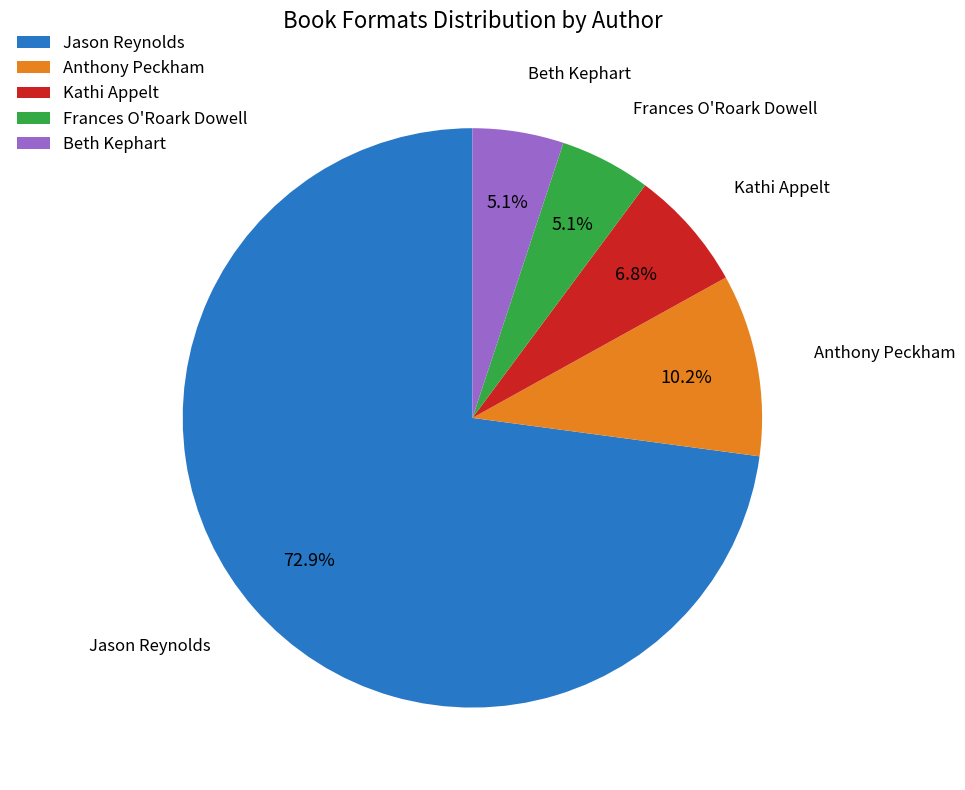

How many slices are in this pie chart?

5